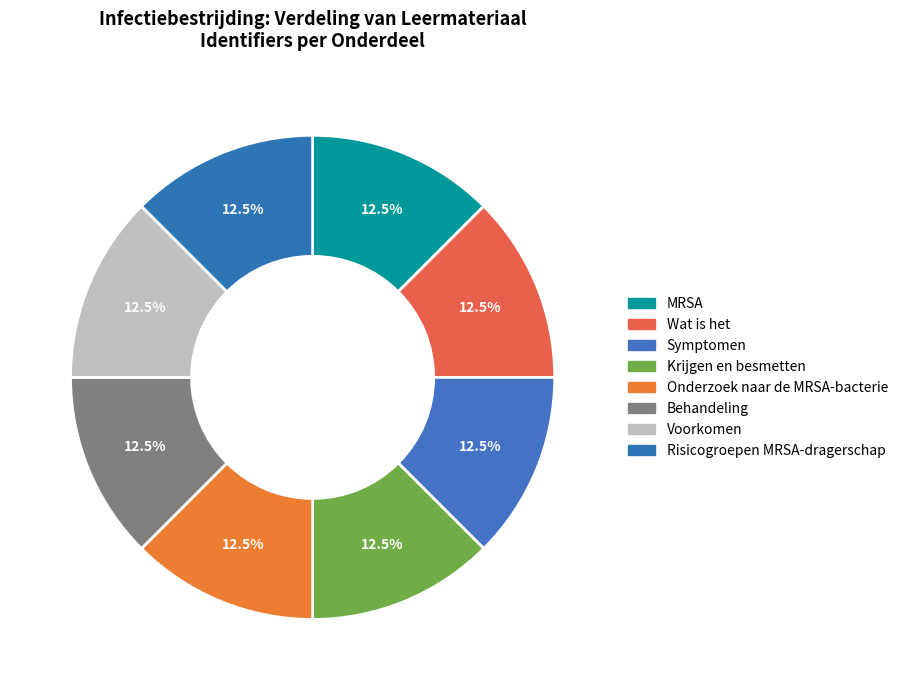

Between Voorkomen and Symptomen, which is larger?

Voorkomen